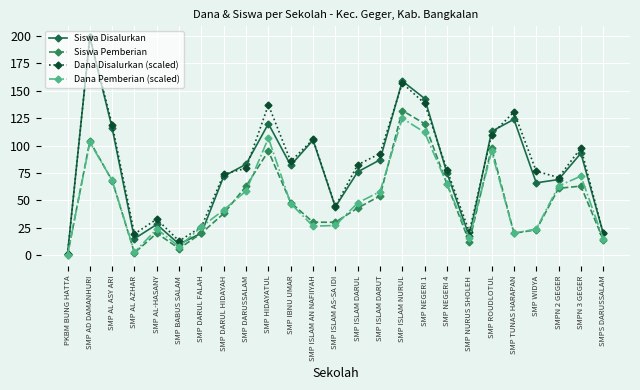

What is the value of the Siswa Disalurkan point at the 10th from the left?

120.0